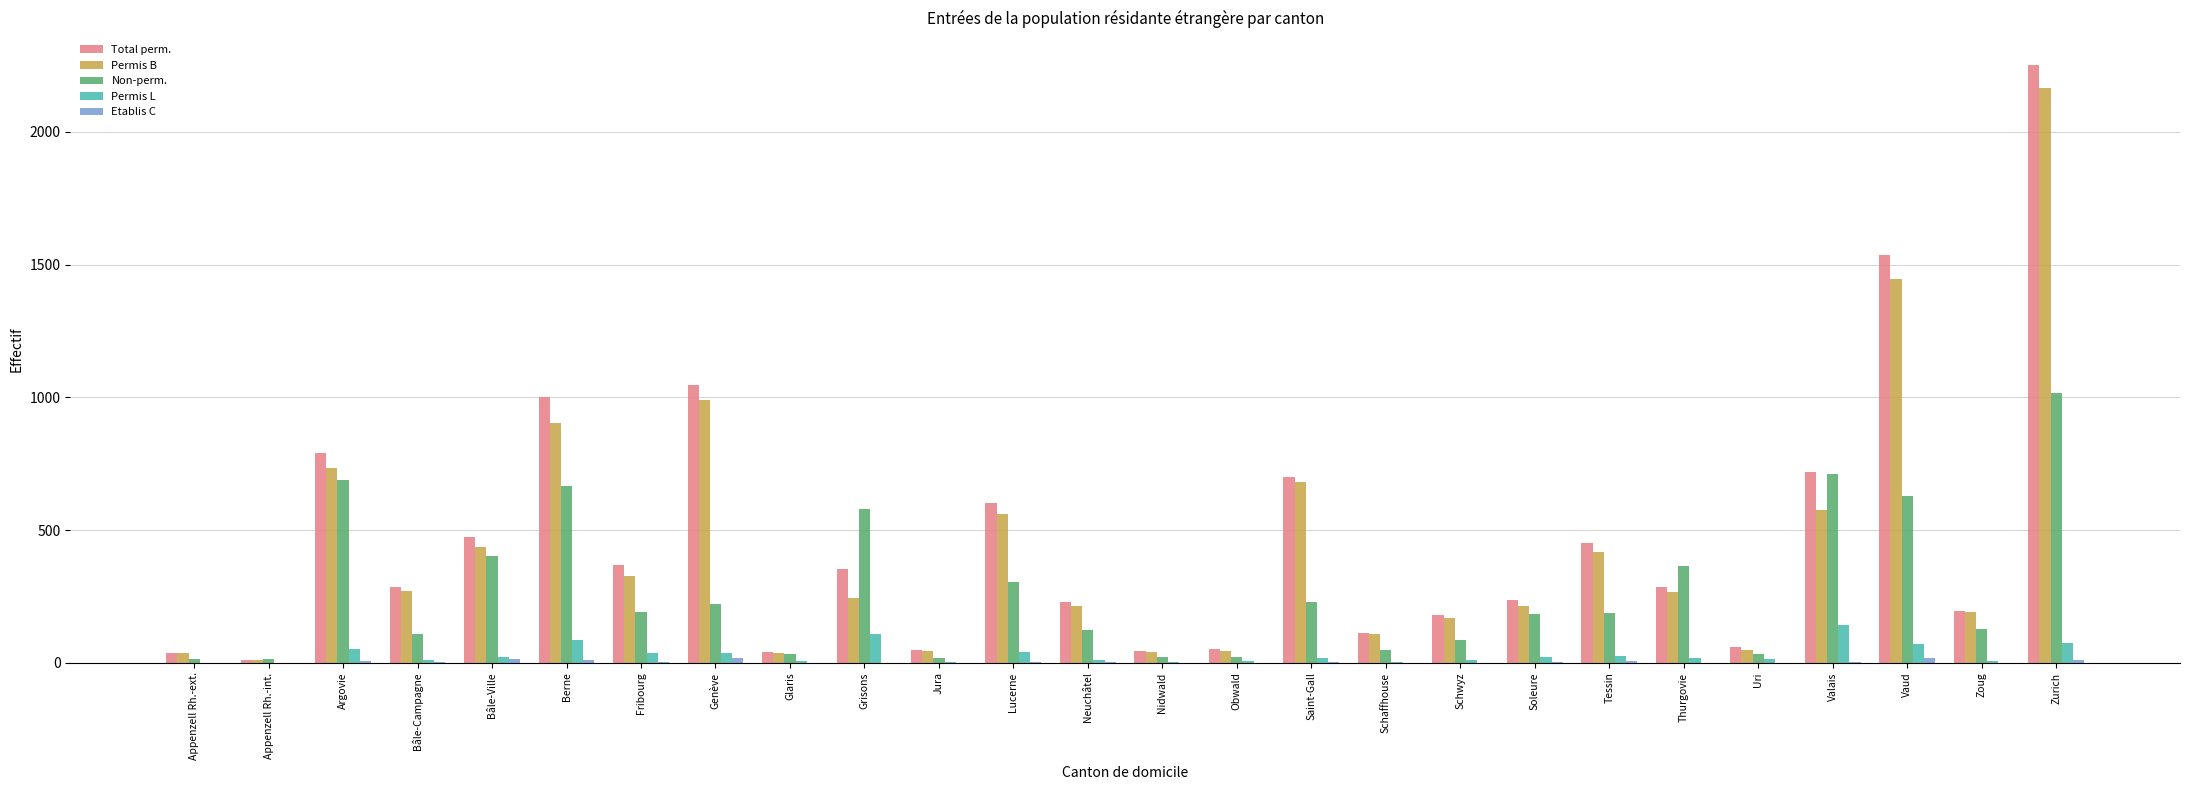

At which label is Permis B closest to 1088?

Genève